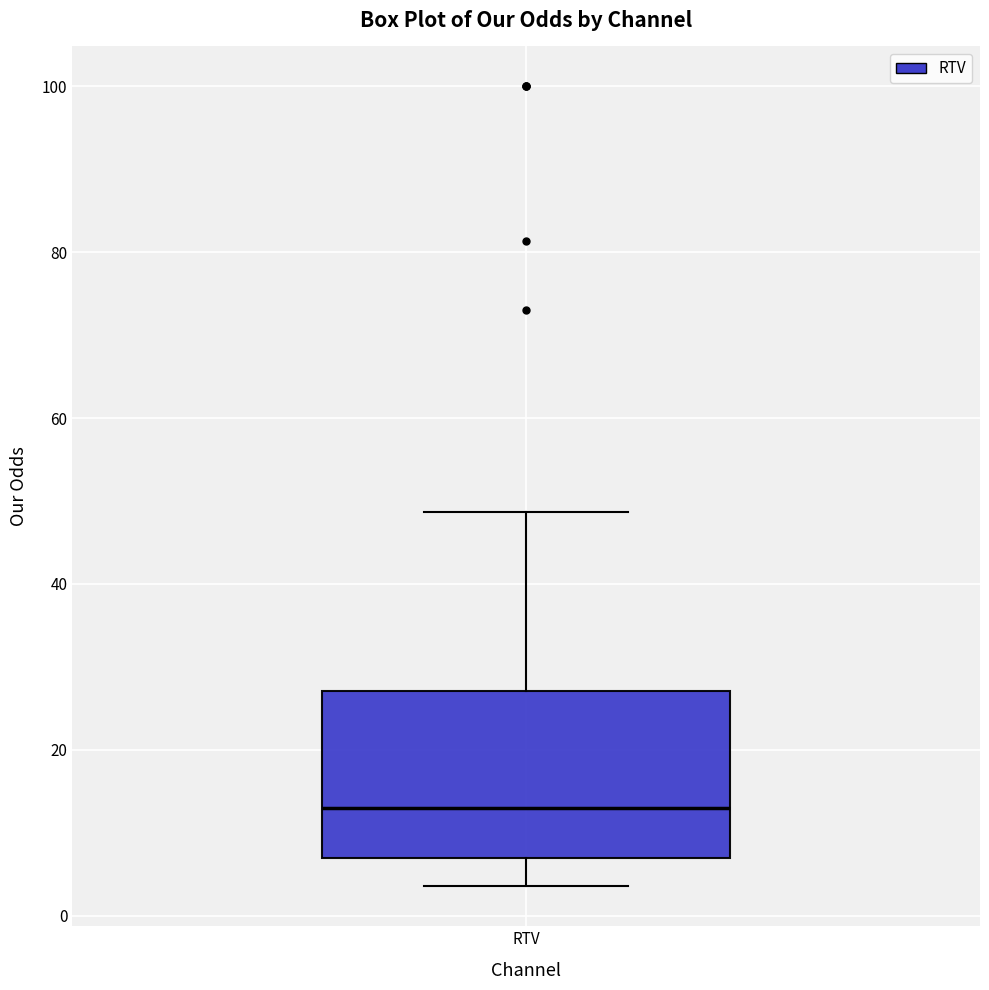

Transcribe this box plot: give where the median line is, the range the box spans, and where the two whiskers end, as read against the y-axis. The values are not printed on the chart, so give them approximately, as read against the axis.

median 12, box 6 to 28, whiskers 4 to 48